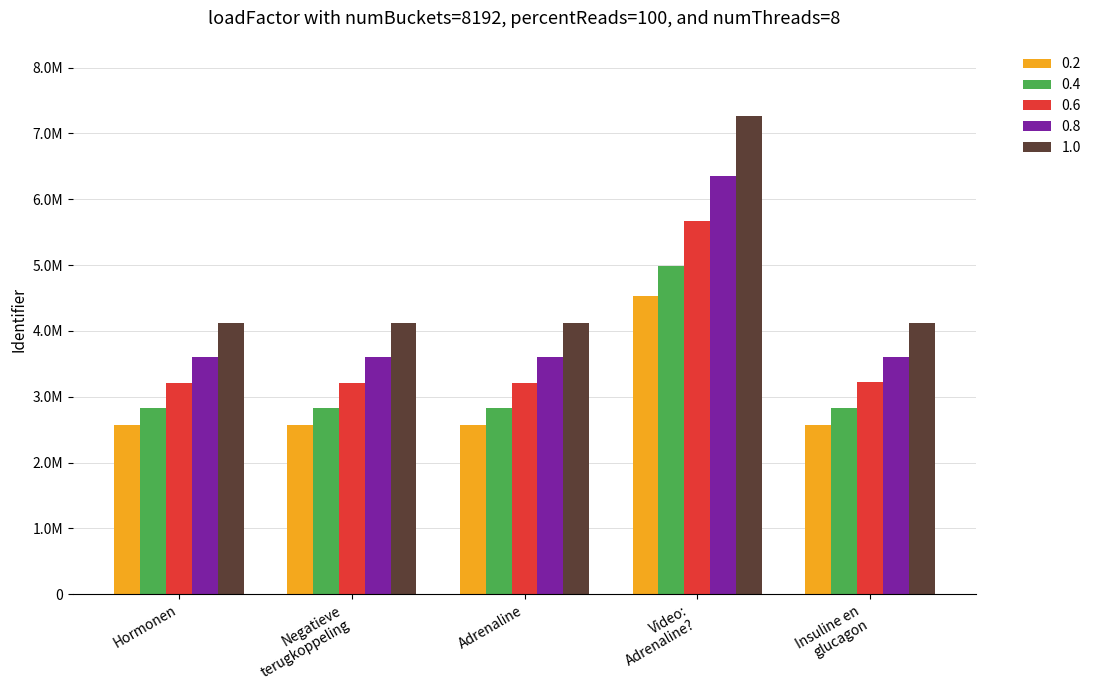

What is the difference between the second highest and second lowest values in the 0.4 series?

101